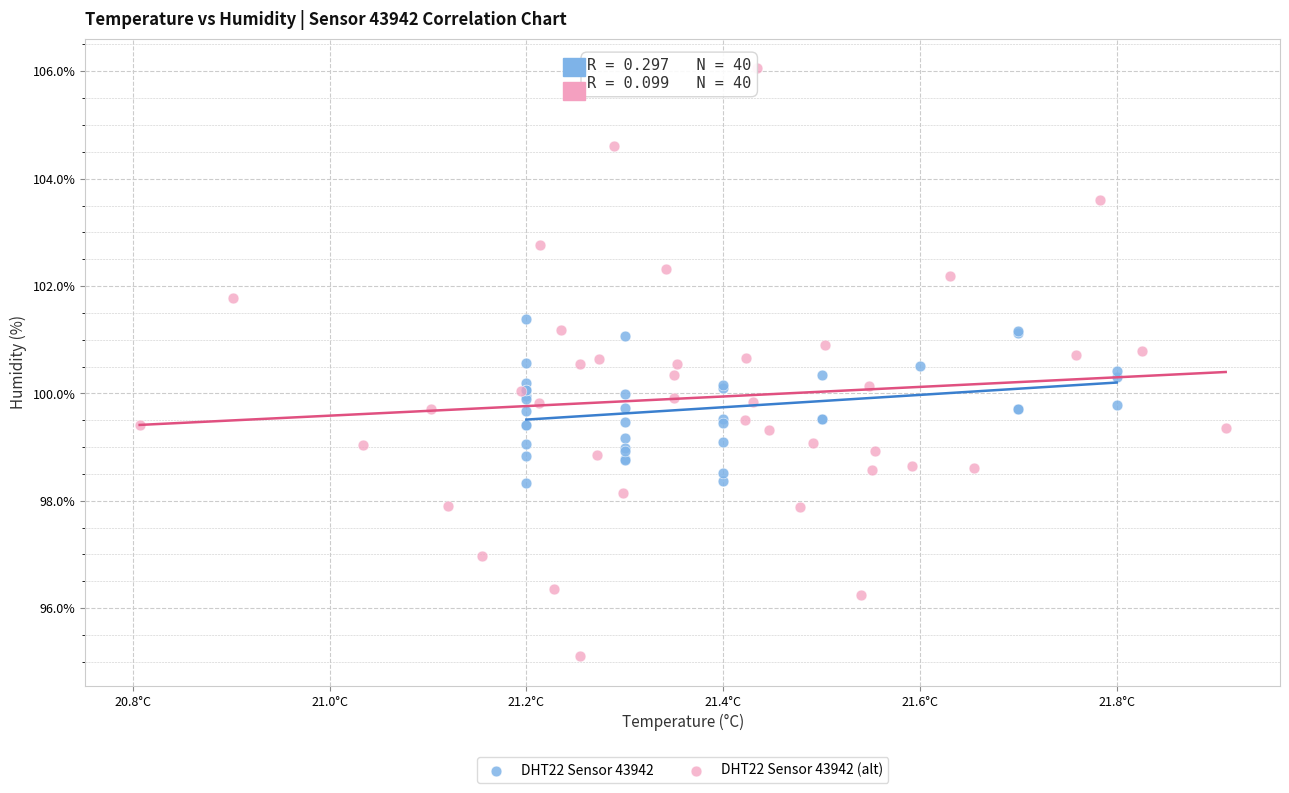

Which series contains the highest Y value?

DHT22 Sensor 43942 (alt)